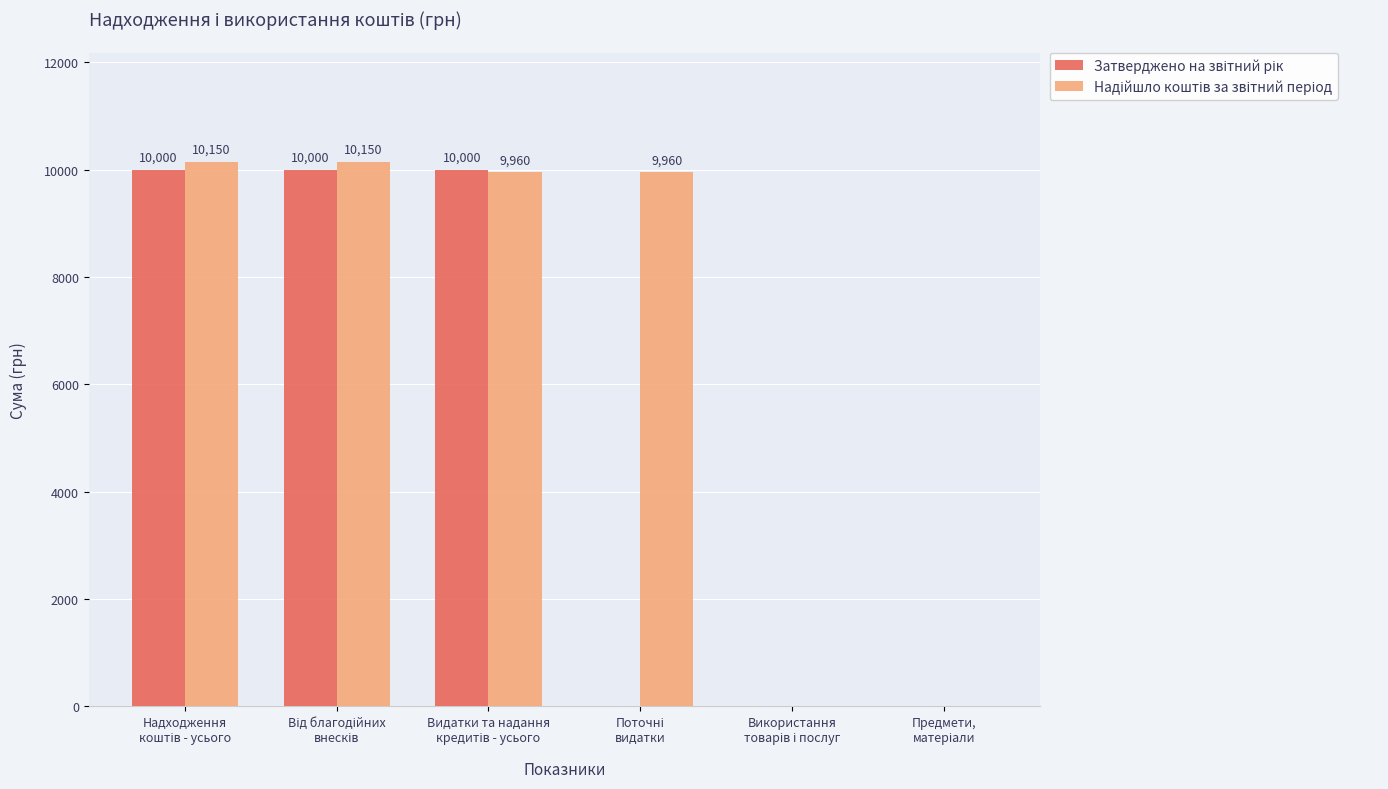

Rank the categories by Надійшло коштів за звітний період value from highest to lowest.

Надходження
коштів - усього, Від благодійних
внесків, Видатки та надання
кредитів - усього, Поточні
видатки, Використання
товарів і послуг, Предмети,
матеріали